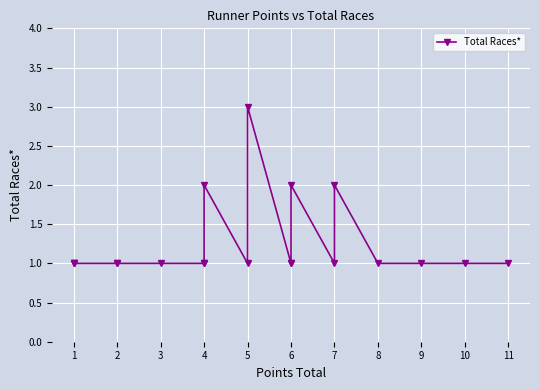

What is the value of the 7th point from the left?

1